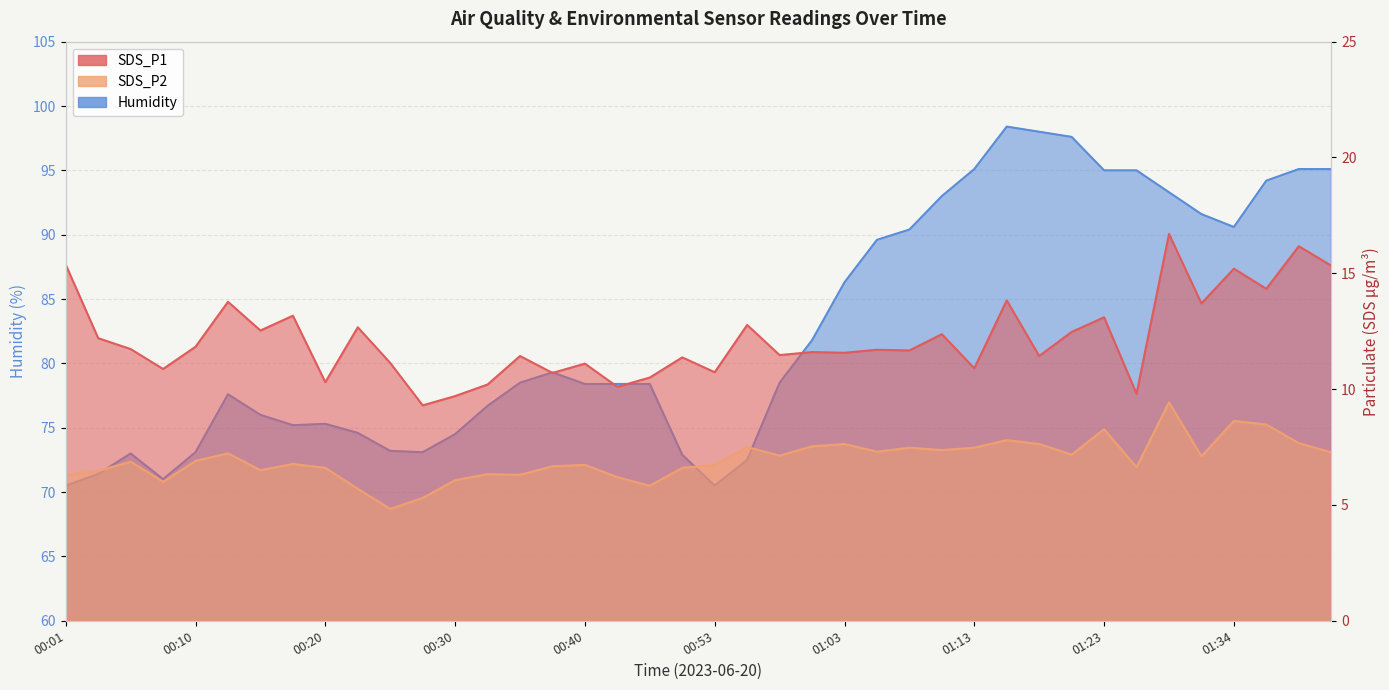

What is the sum of the Humidity values at 01:05 and 01:34?

180.2